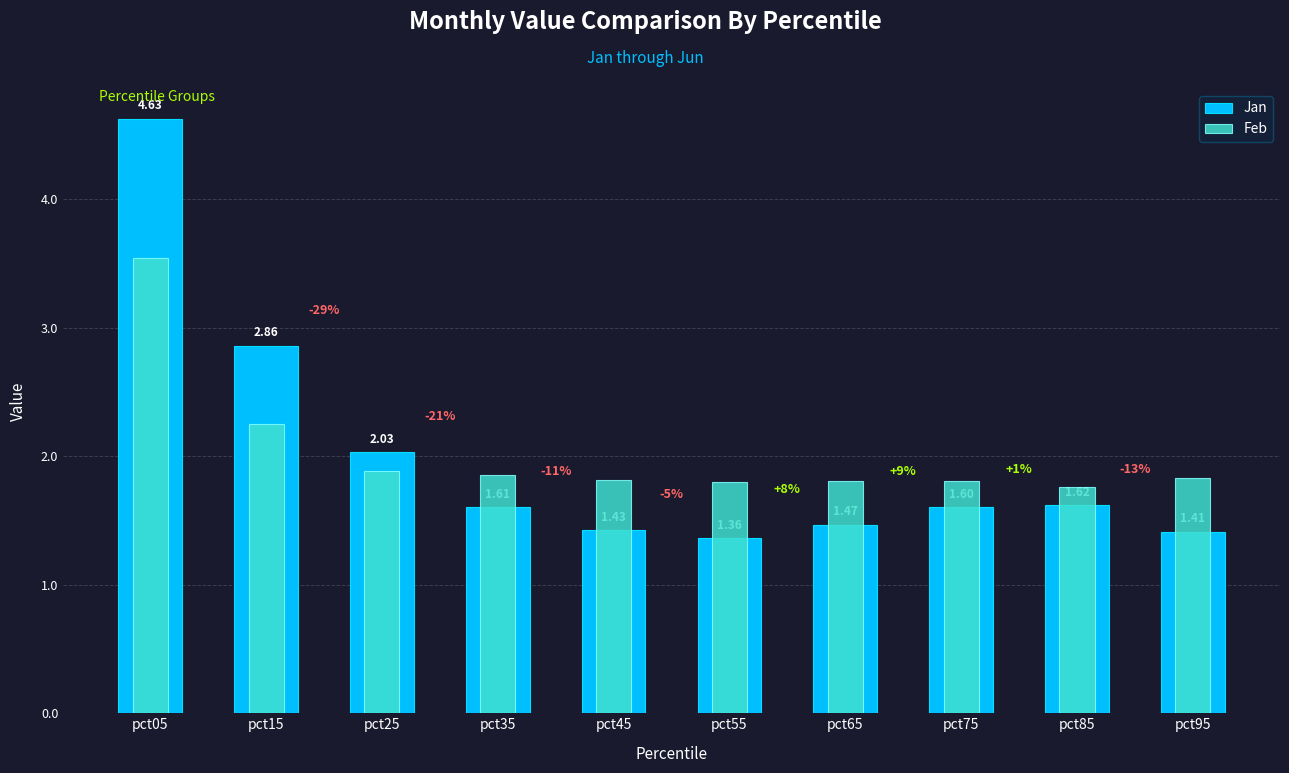

Reading right to left, list all the values displayed in this chart.

Jan: 1.4	1.6	1.6	1.5	1.4	1.4	1.6	2.0	2.9	4.6
Feb: 1.8	1.8	1.8	1.8	1.8	1.8	1.9	1.9	2.3	3.5